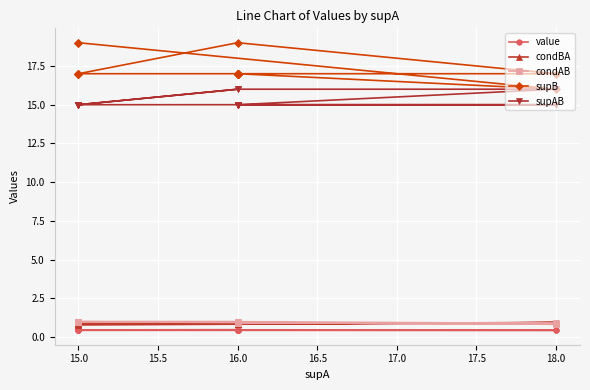

Is it true that value equals 0.2 at 16.0?

False